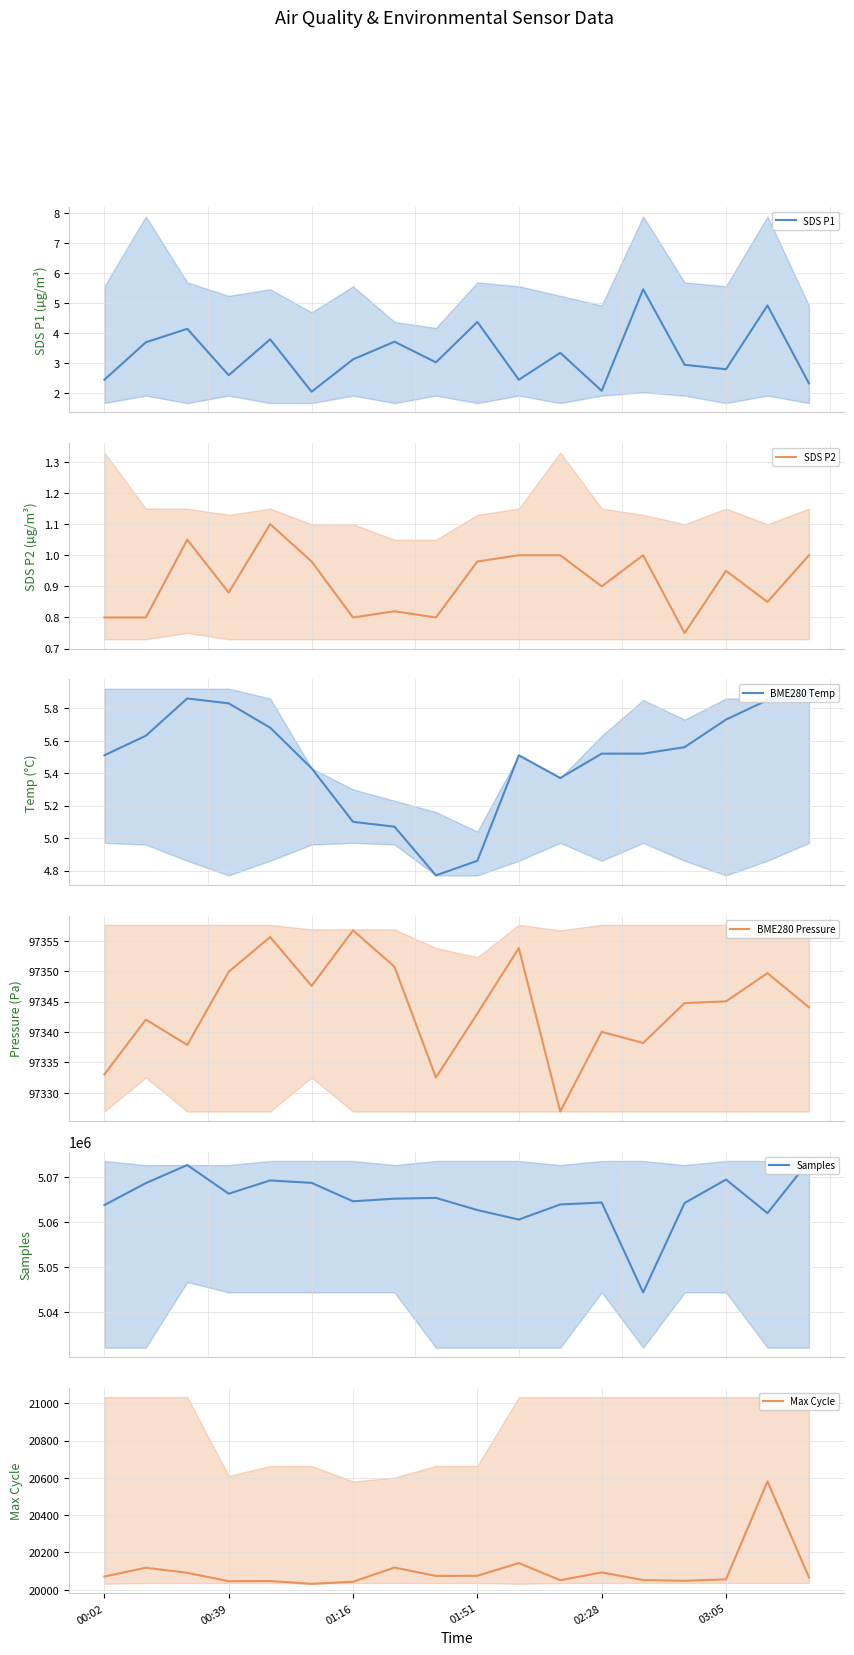

Rank the series at 10 from lowest to highest value.

SDS P2, SDS P1, BME280 Temp, Max Cycle, BME280 Pressure, Samples